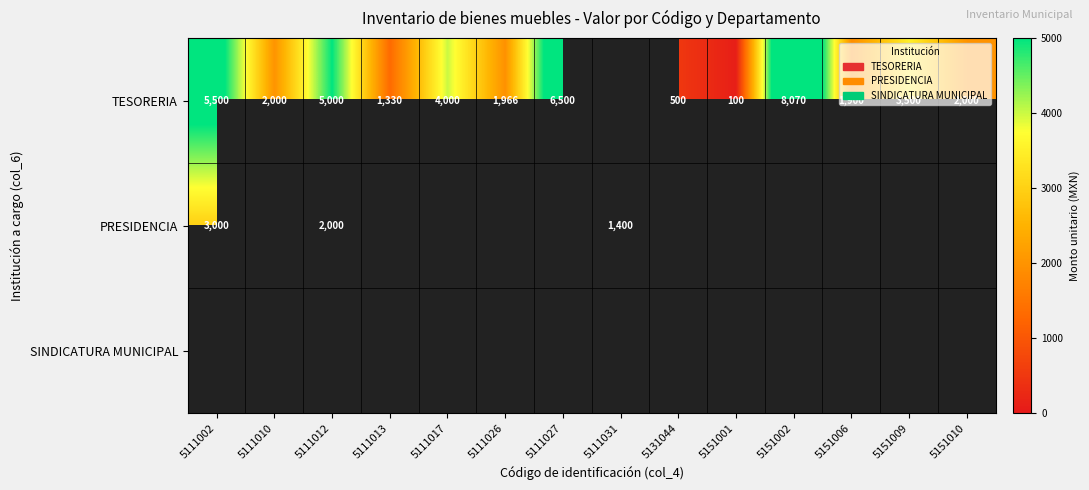

What is the minimum value shown in the chart?

100.0